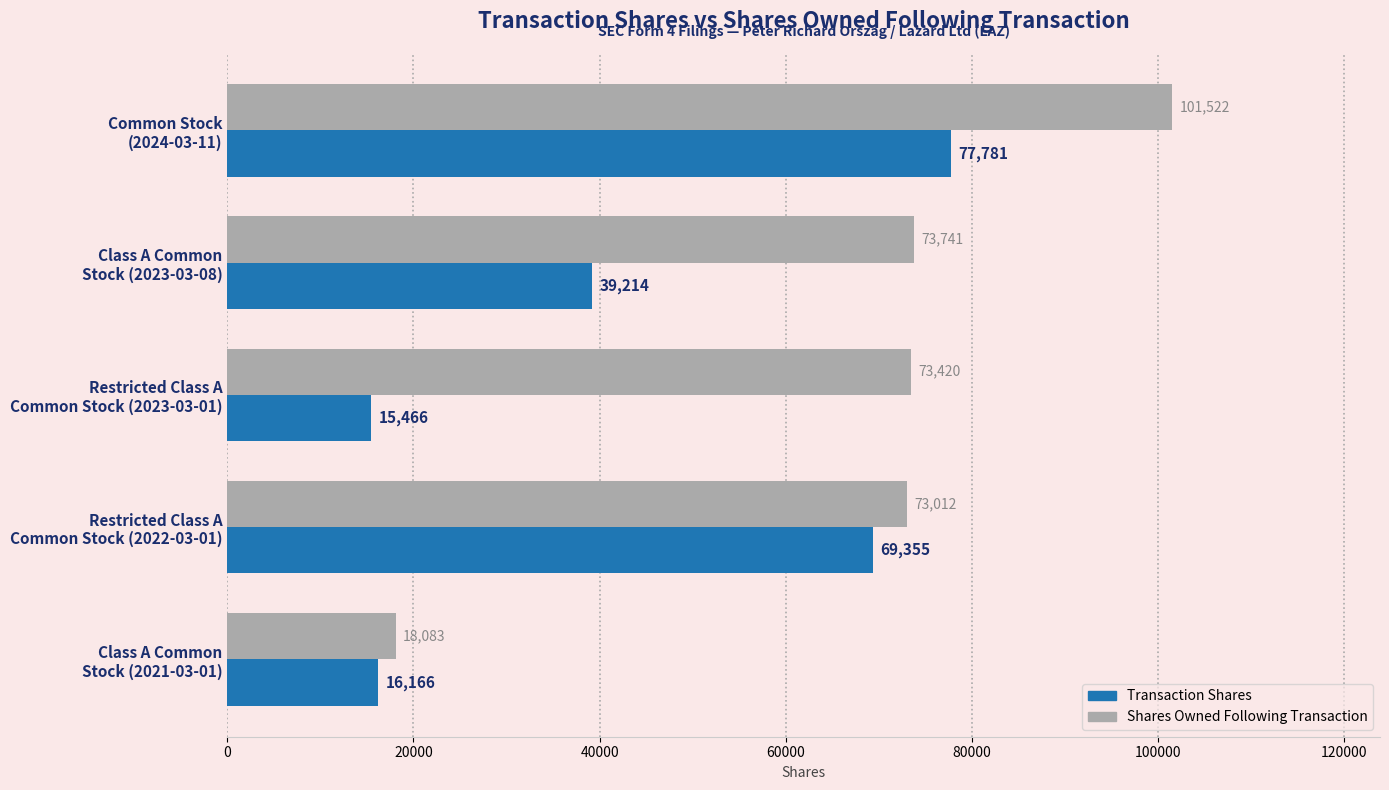

How many series are shown in this chart?

2